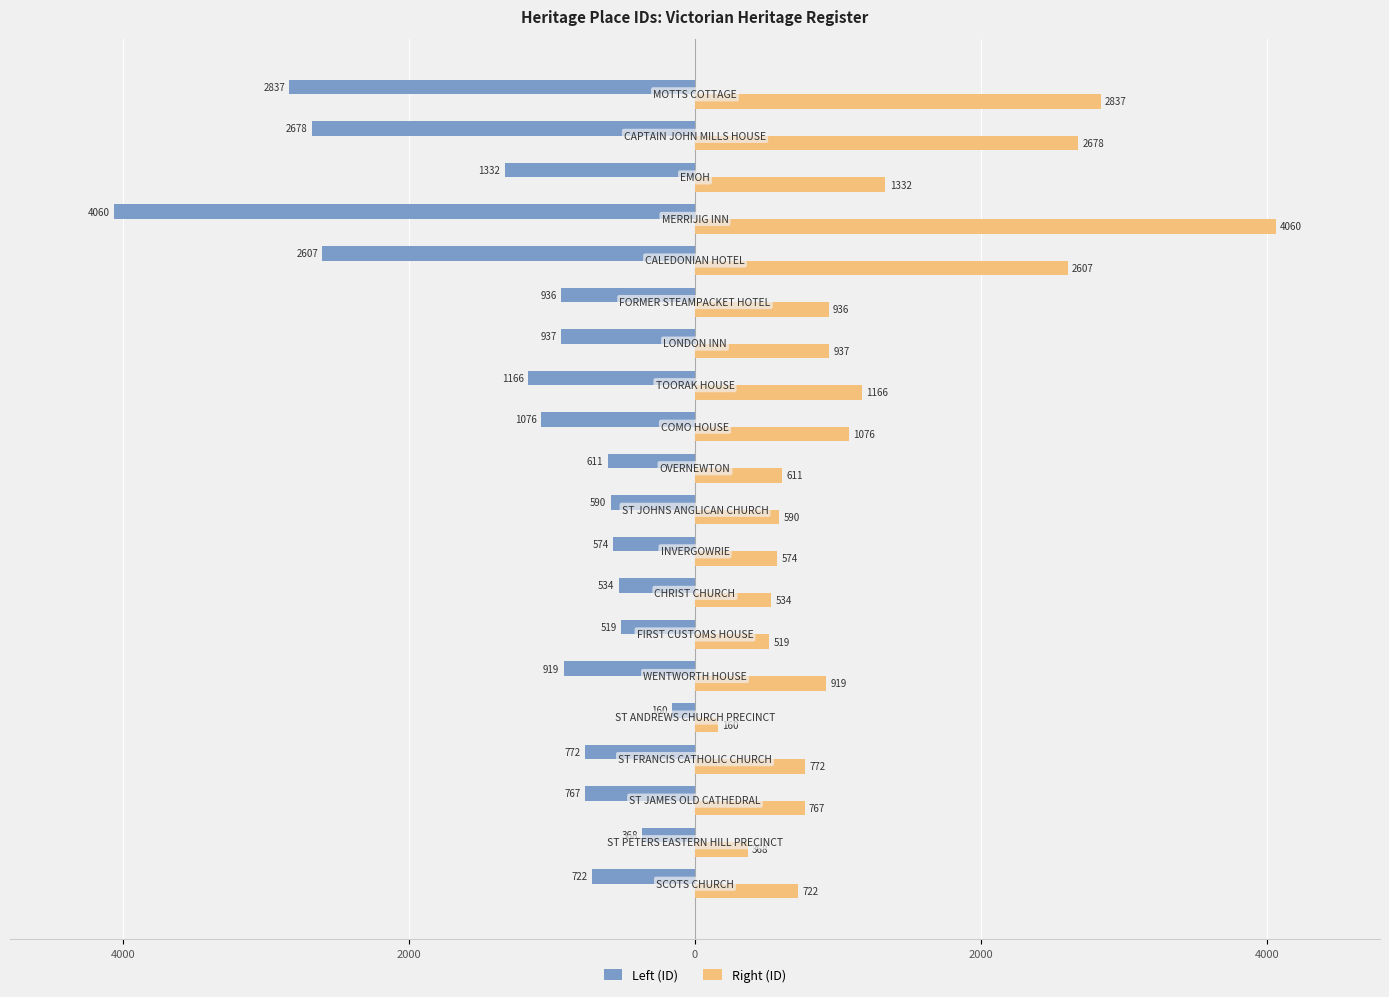

What are all the series names shown in the legend?

Left (ID), Right (ID)